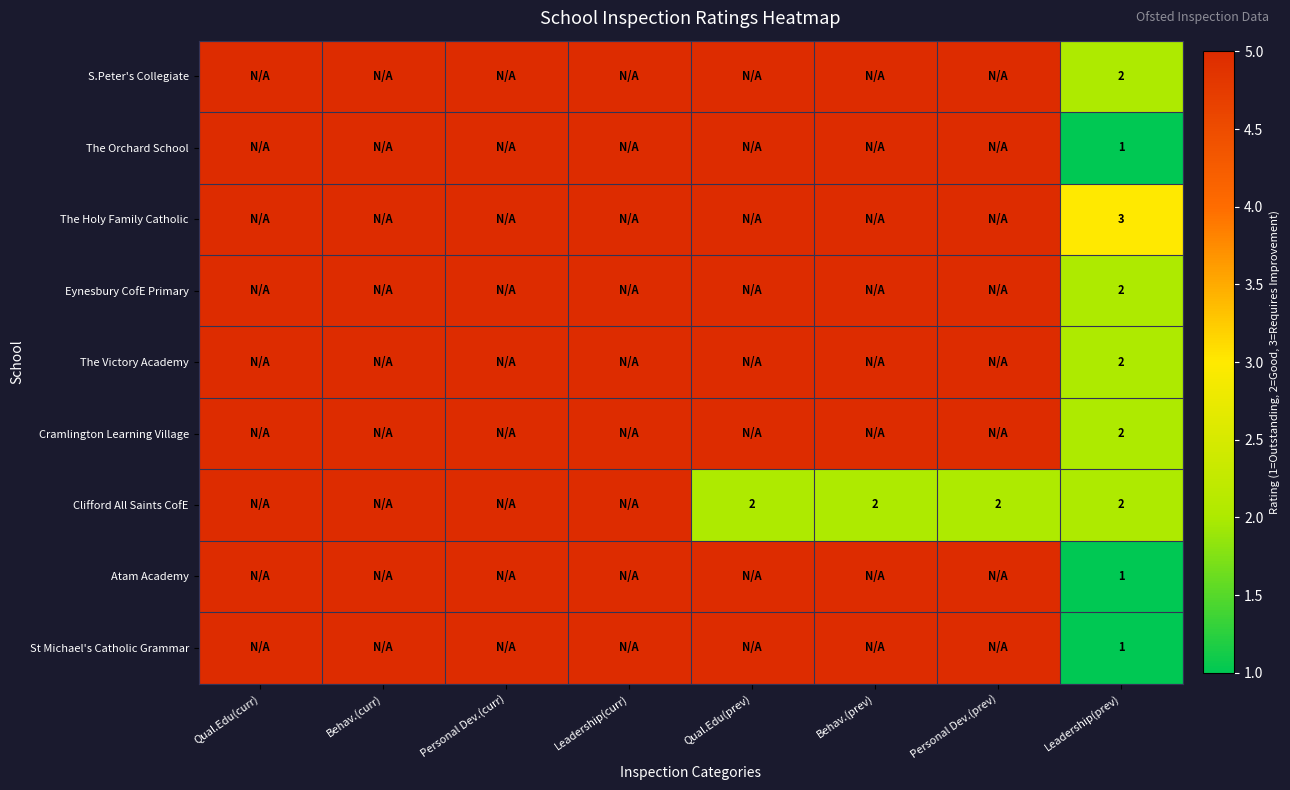

Is it true that Eynesbury CofE Primary equals 3 at Leadership(prev)?

False